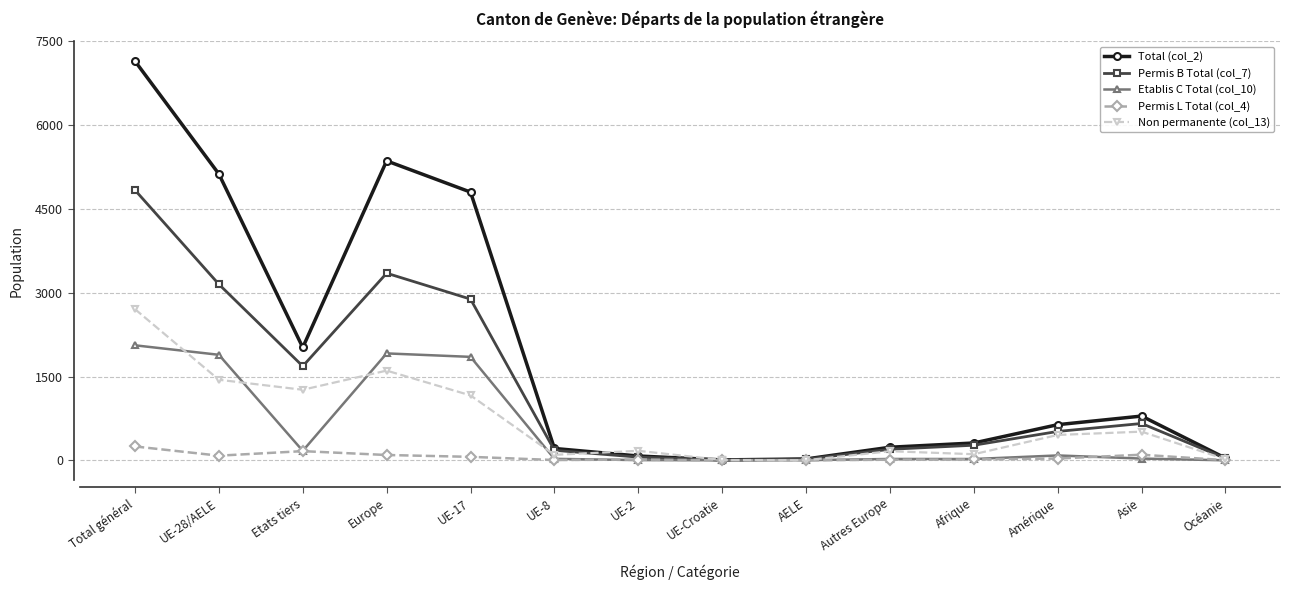

Which category has the highest value in the Permis B Total (col_7) series?

Total général